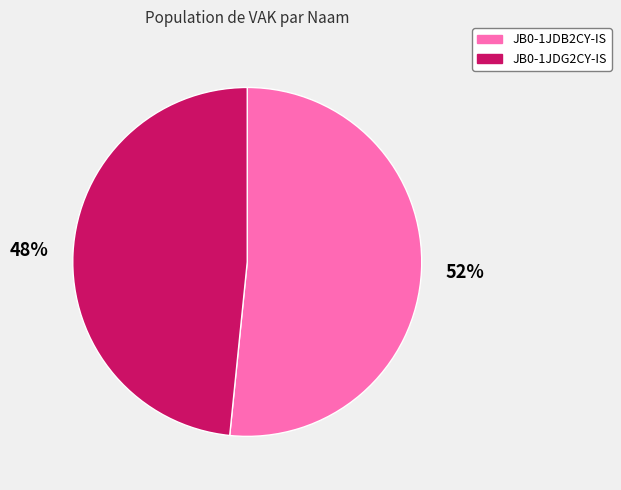

Does JB0-1JDB2CY-IS account for over 50% of the chart?

Yes